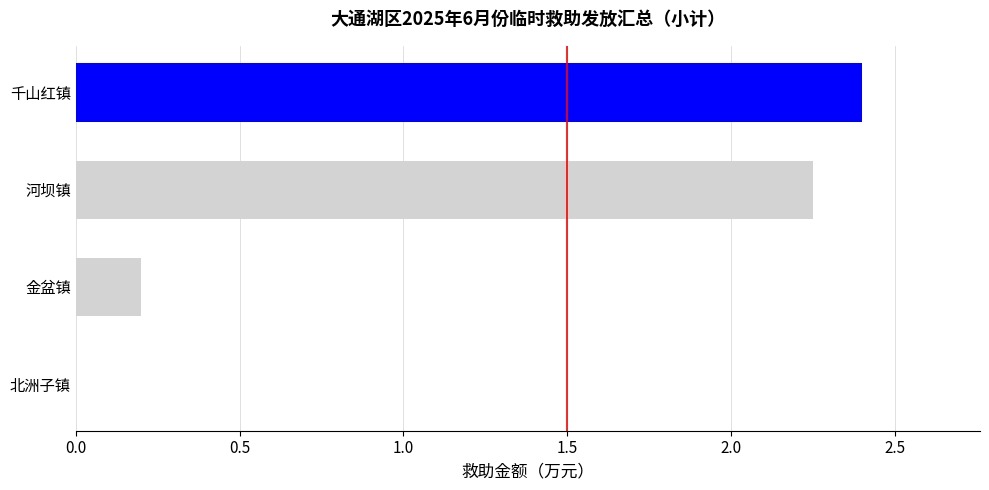

Between 千山红镇 and 北洲子镇, which is larger?

千山红镇